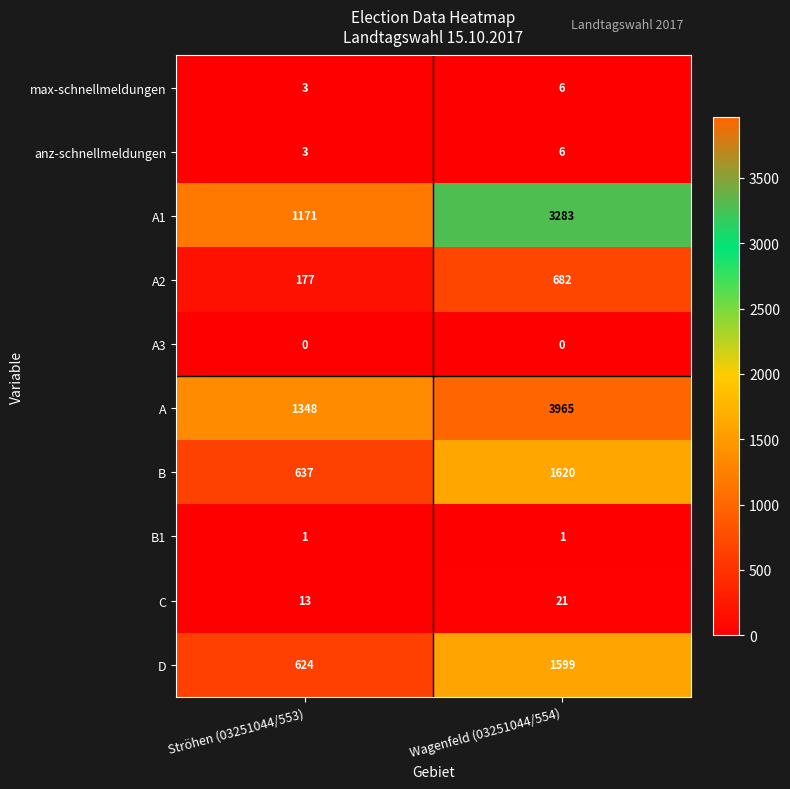

Read the D value at Ströhen (03251044/553).

624